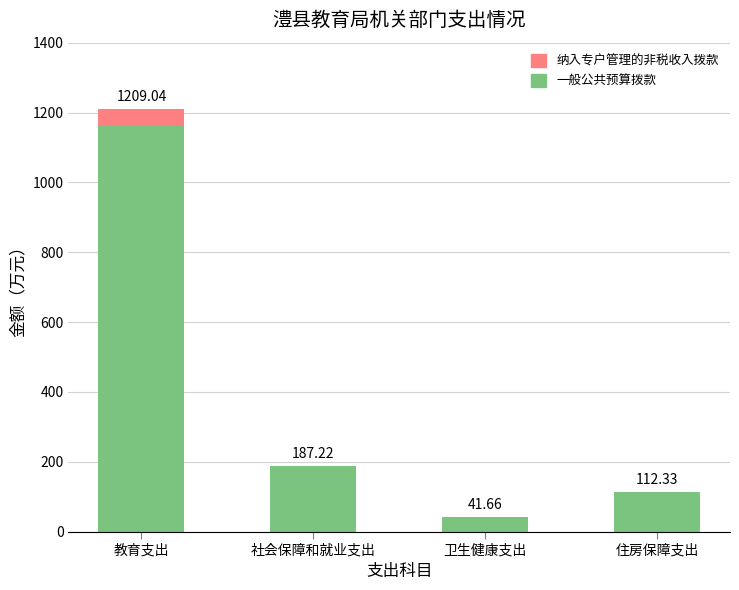

Are the bars horizontal?

No